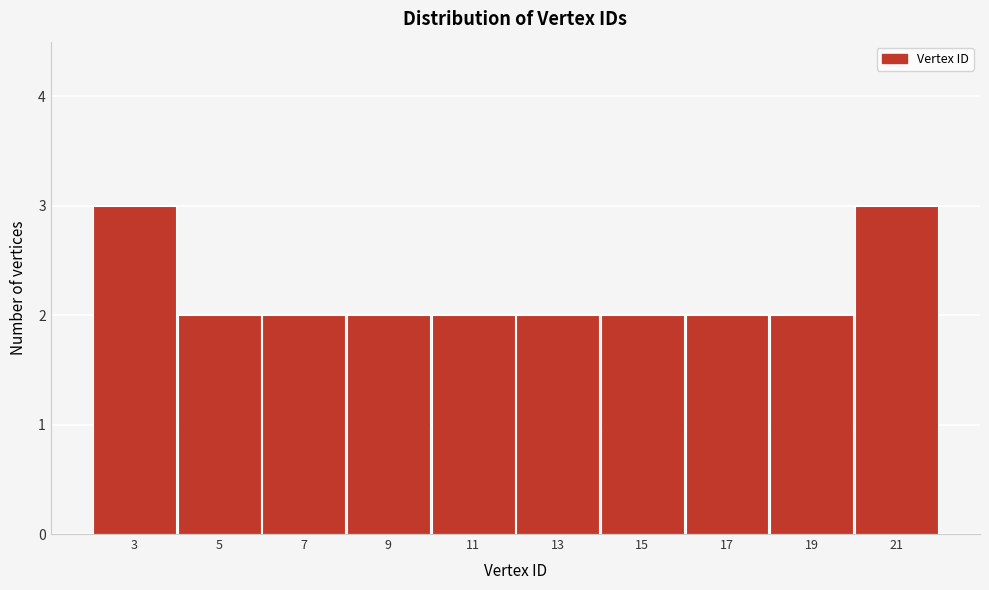

Reading right to left, what are all the values shown in this chart?

3	2	2	2	2	2	2	2	2	3